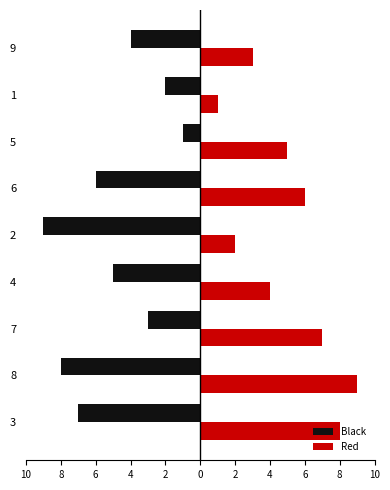

Which has a higher value, 4 or 9?

9